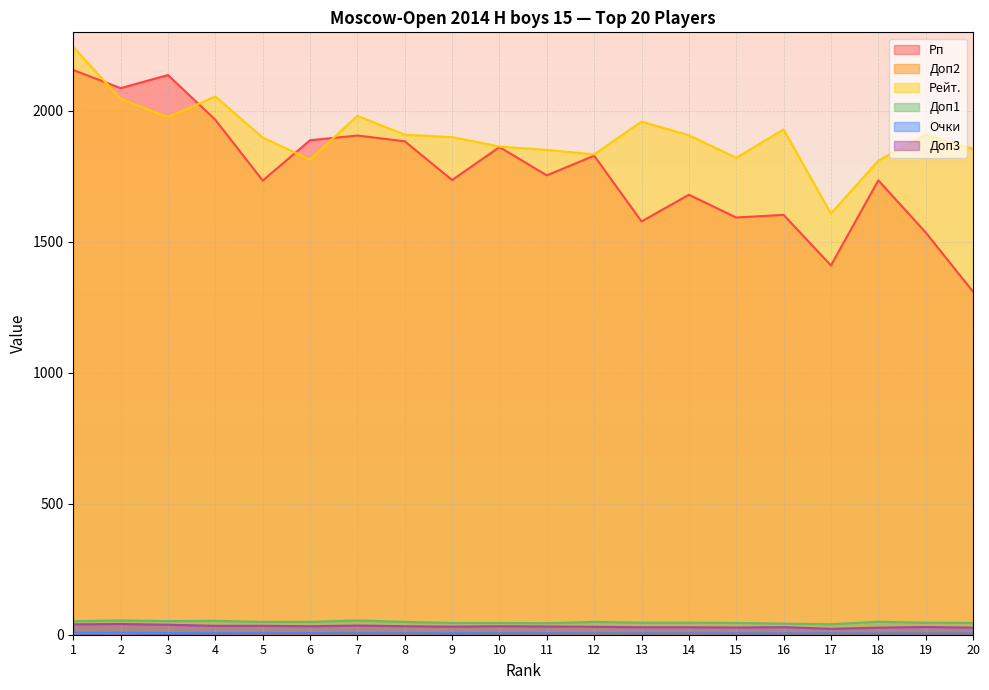

How many interior local peaks does the Доп2 series have?

4